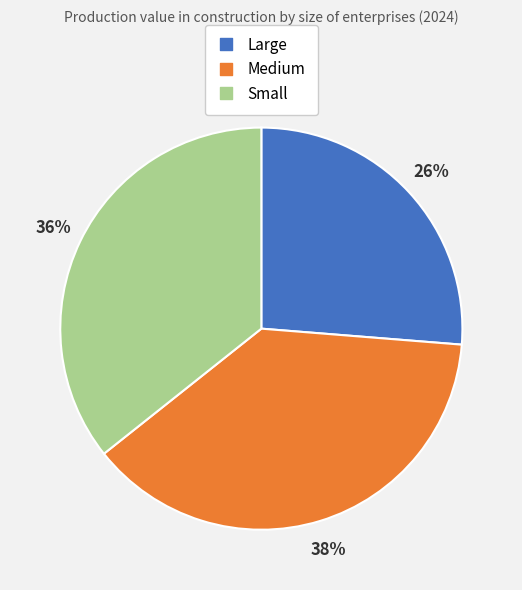

The Medium slice represents 47% of the pie. True or false?

False